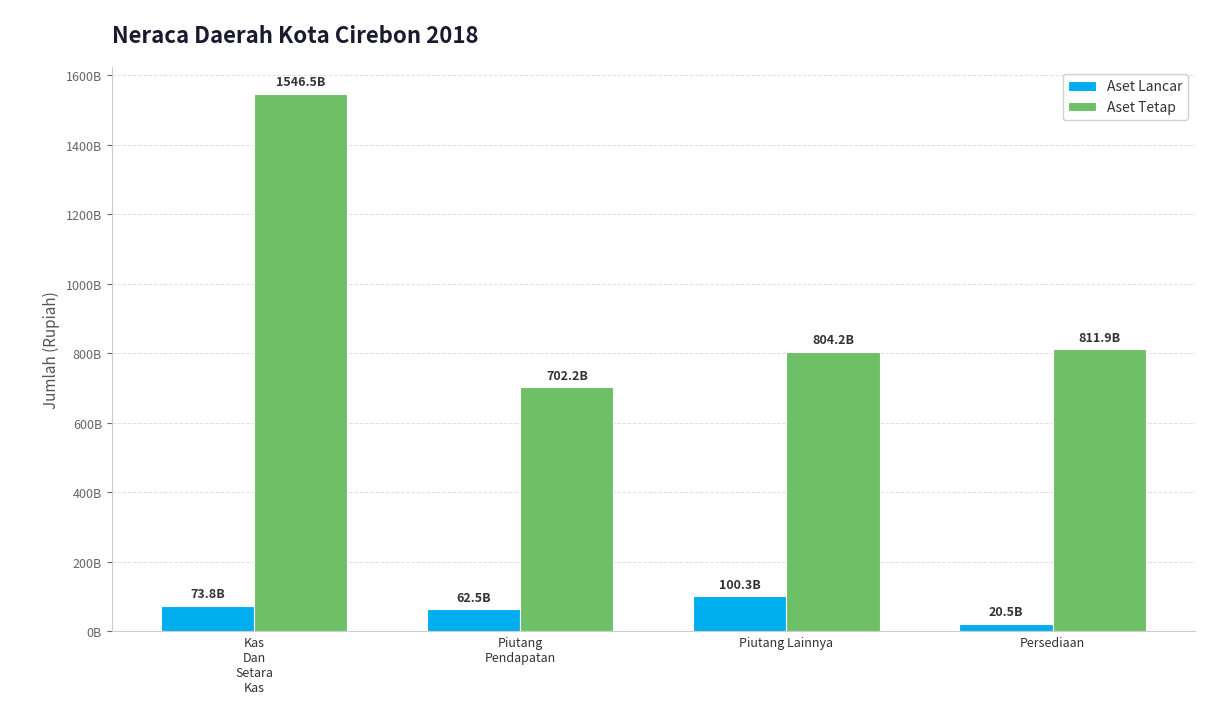

What is the difference between the maximum and minimum values in the Aset Lancar series?

79870150362